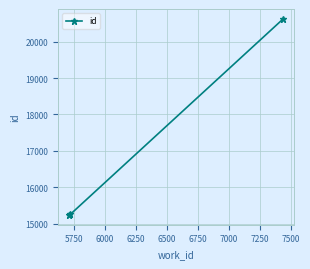

What is the maximum value shown in the chart?

20630